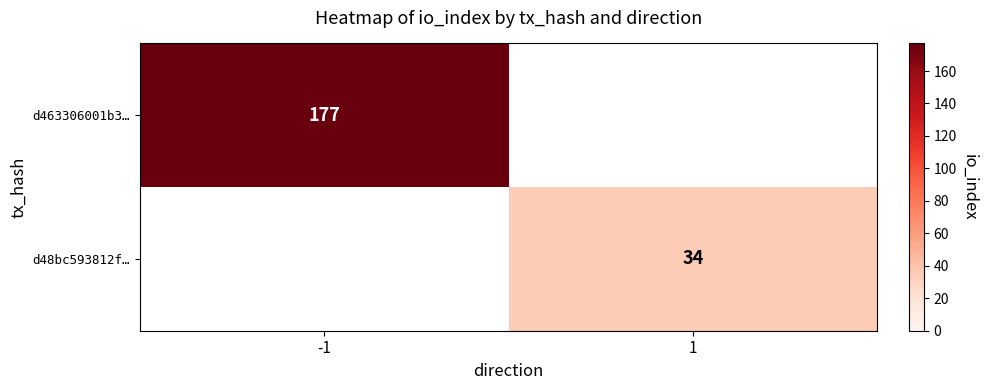

The d48bc593812f… series shows 59 at 1. True or false?

False